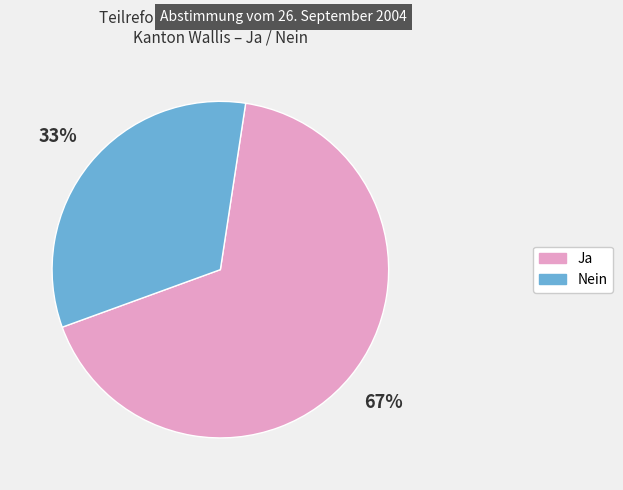

To the nearest percent, what portion does Ja represent?

67%